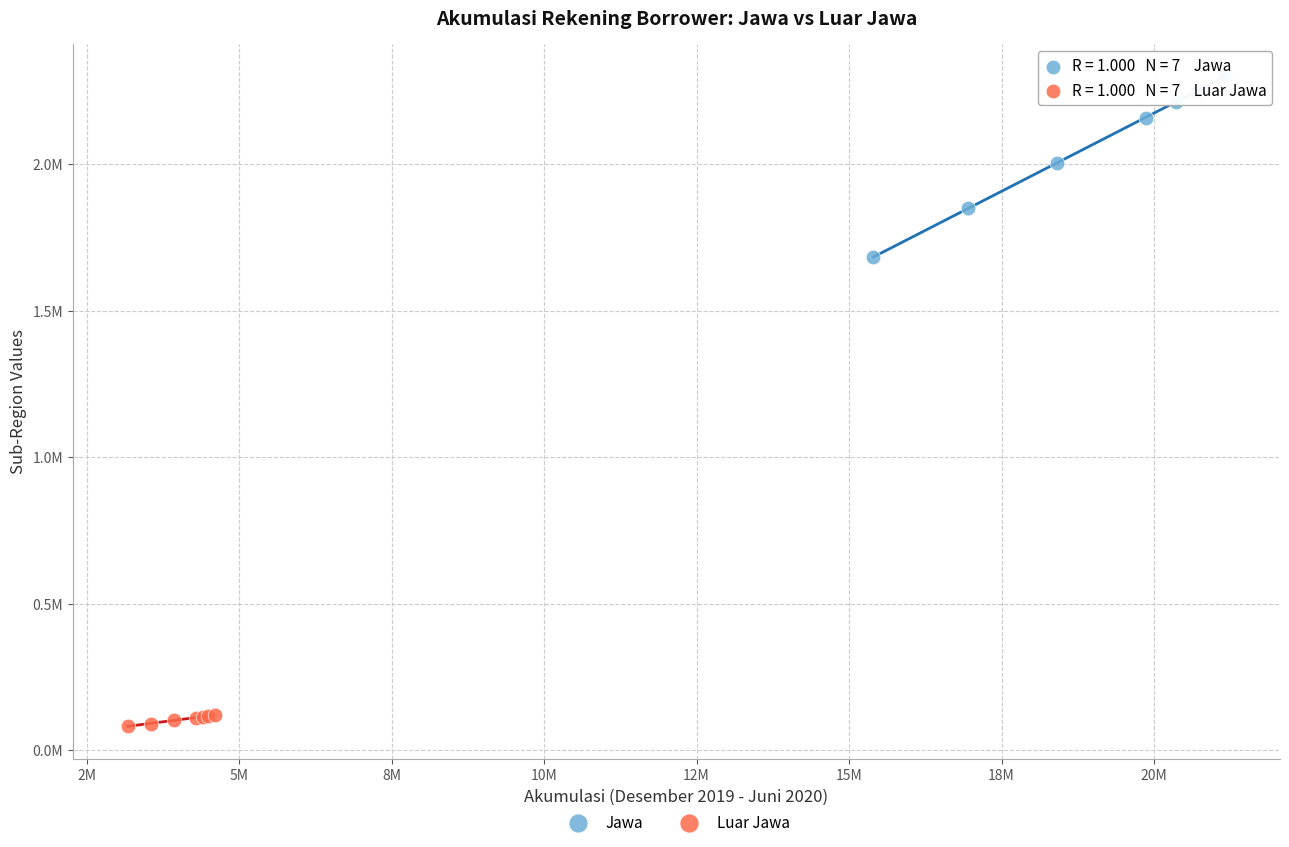

What are all the series names shown in the legend?

Jawa, Luar Jawa